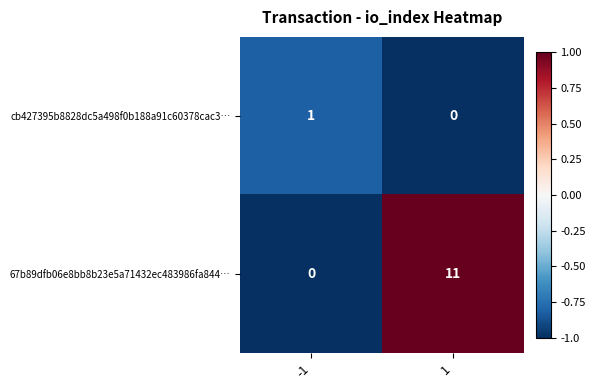

What is the minimum value shown in the chart?

0